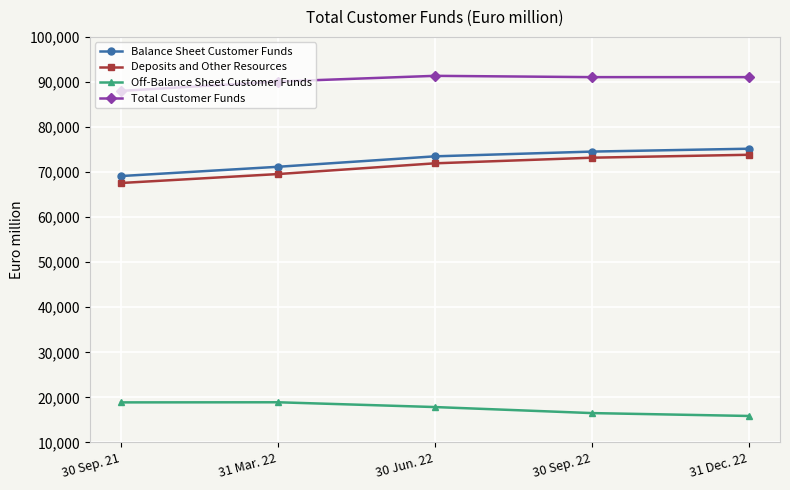

What is the difference between the Balance Sheet Customer Funds values at 31 Dec. 22 and 30 Jun. 22?

1689